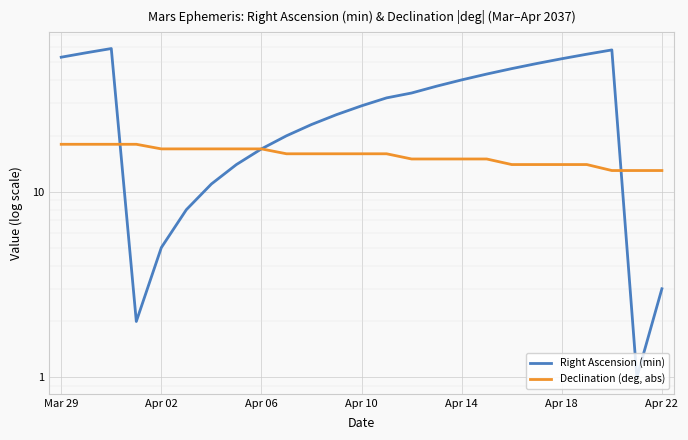

The Right Ascension (min) series shows 28 at Apr 06. True or false?

False